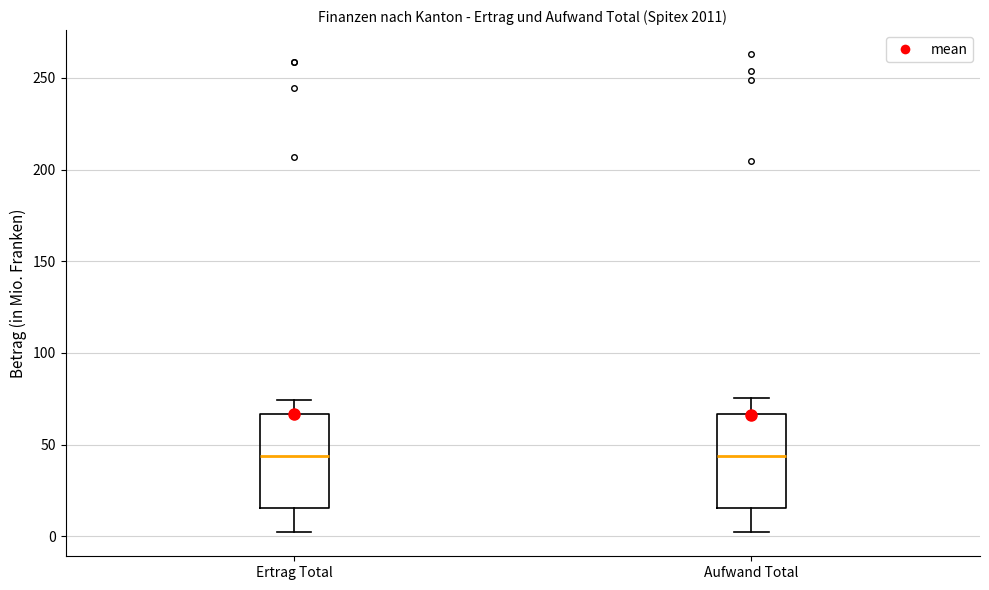

Reading left to right, read every box against the y-axis: the position of its median line, the range the box covers, and the ends of its whiskers. The values are not printed on the chart, so give them approximately, as read against the axis.

Ertrag Total: median 45, box 15 to 65, whiskers 0 to 75
Aufwand Total: median 45, box 15 to 65, whiskers 0 to 75